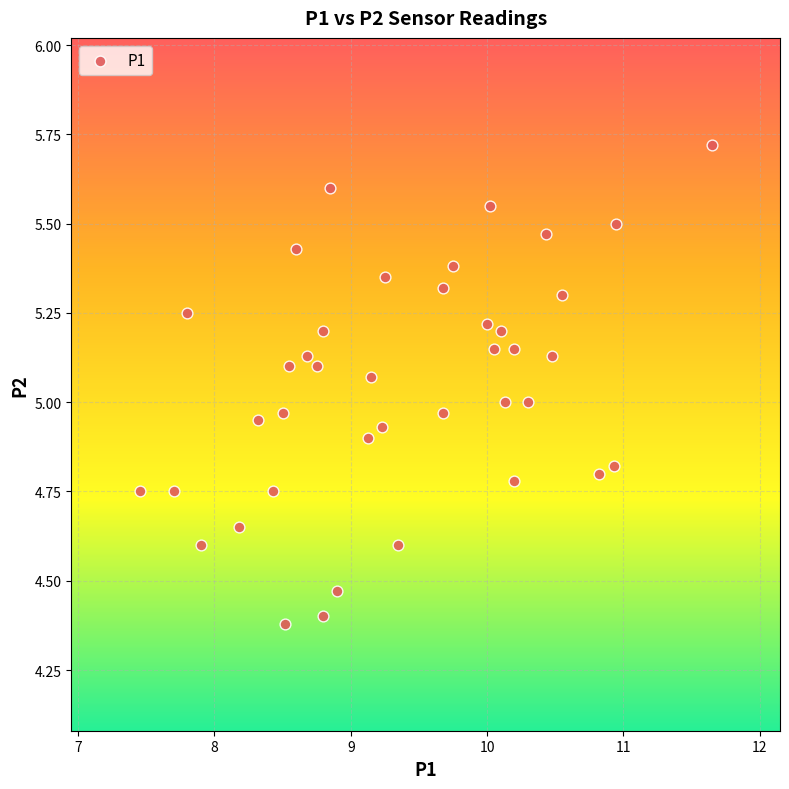

What is the range of Y values (max minus min)?

1.3